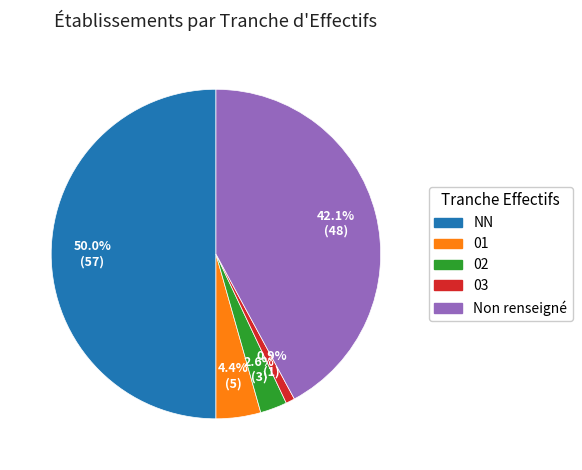

Which category has the biggest portion of the pie?

NN